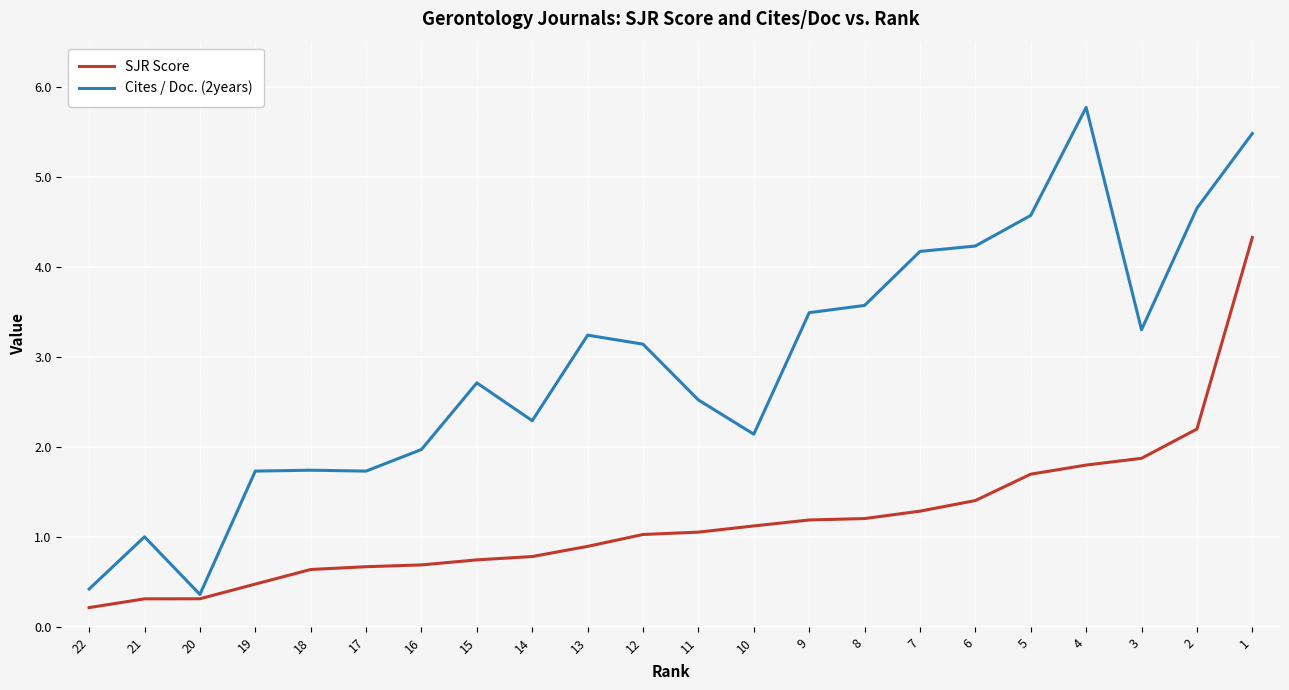

At which label does Cites / Doc. (2years) first exceed 3?

13